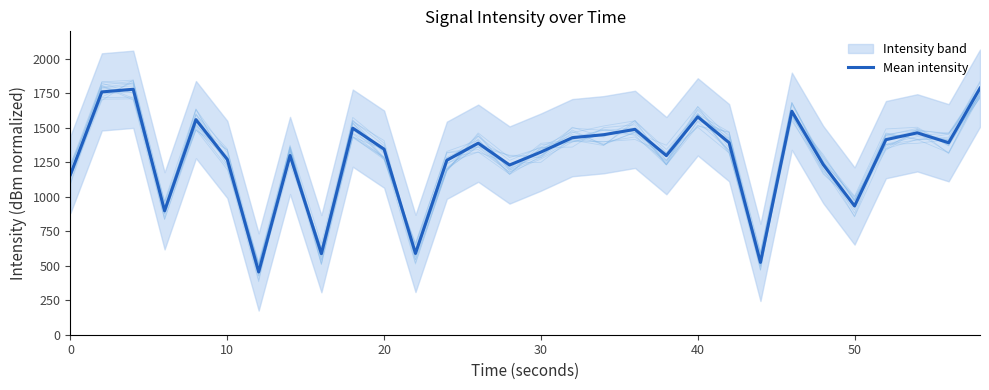

What is the average value?

1280.9